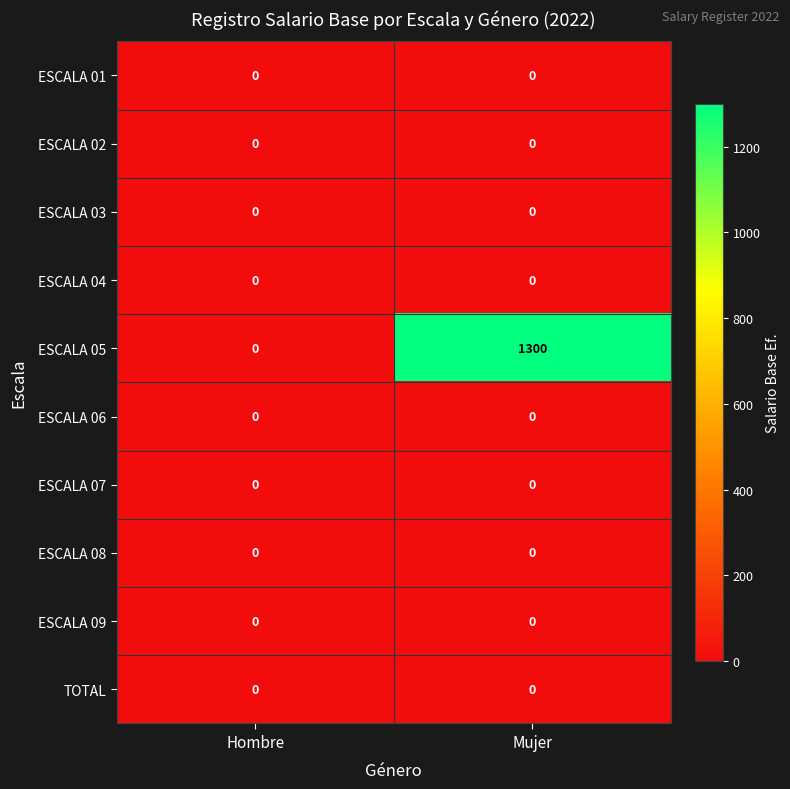

The value of ESCALA 06 at Hombre is 0. True or false?

True